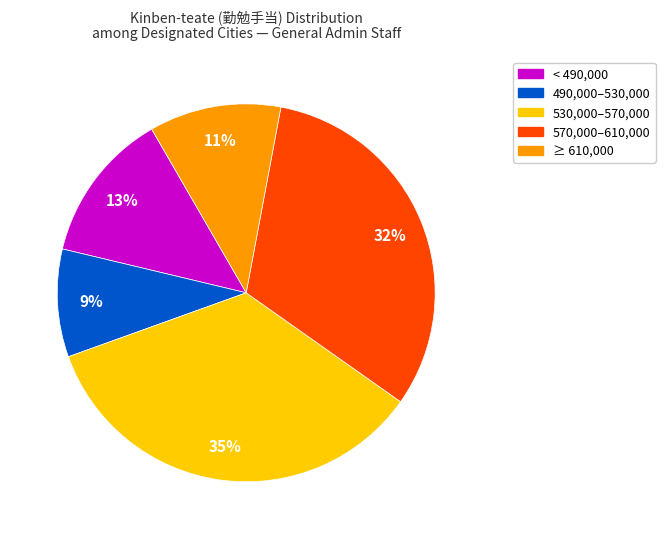

To the nearest percent, what is the difference between the largest and smallest slice percentages?

26%